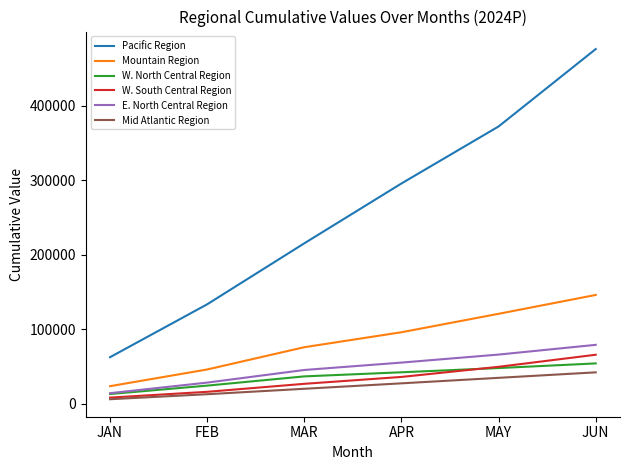

At which category is the sum across all series the highest?

JUN